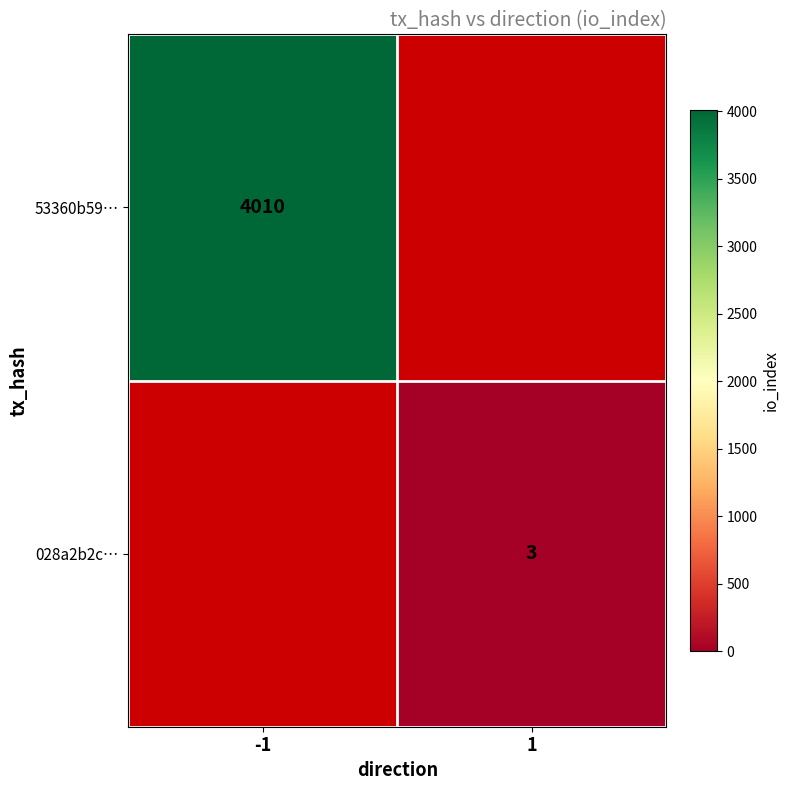

Which category has the lowest value across all series?

1